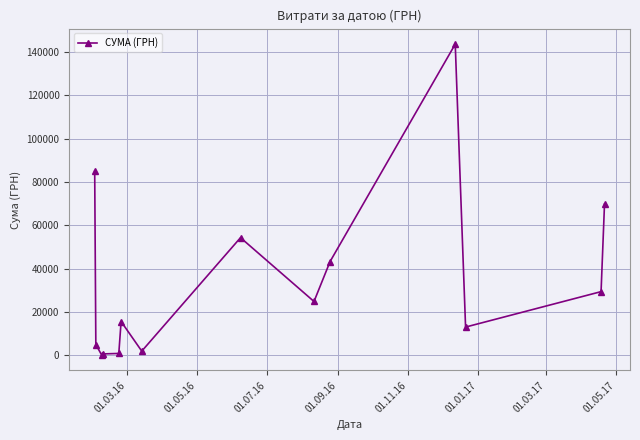

True or false: the data has more than 1 interior local peaks.

True